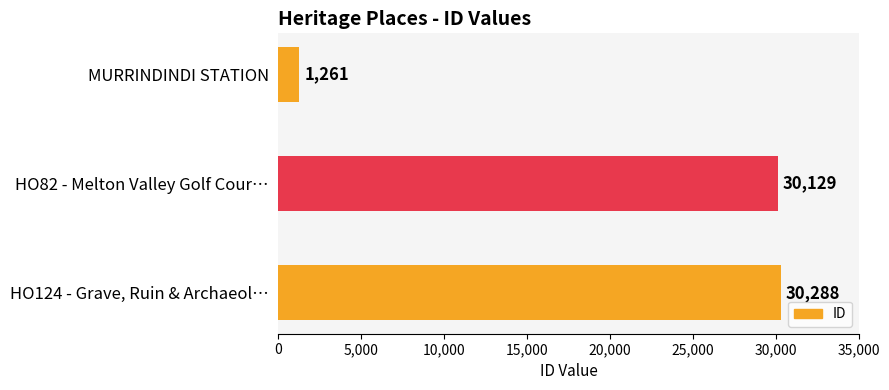

What is the smallest value displayed?

1261